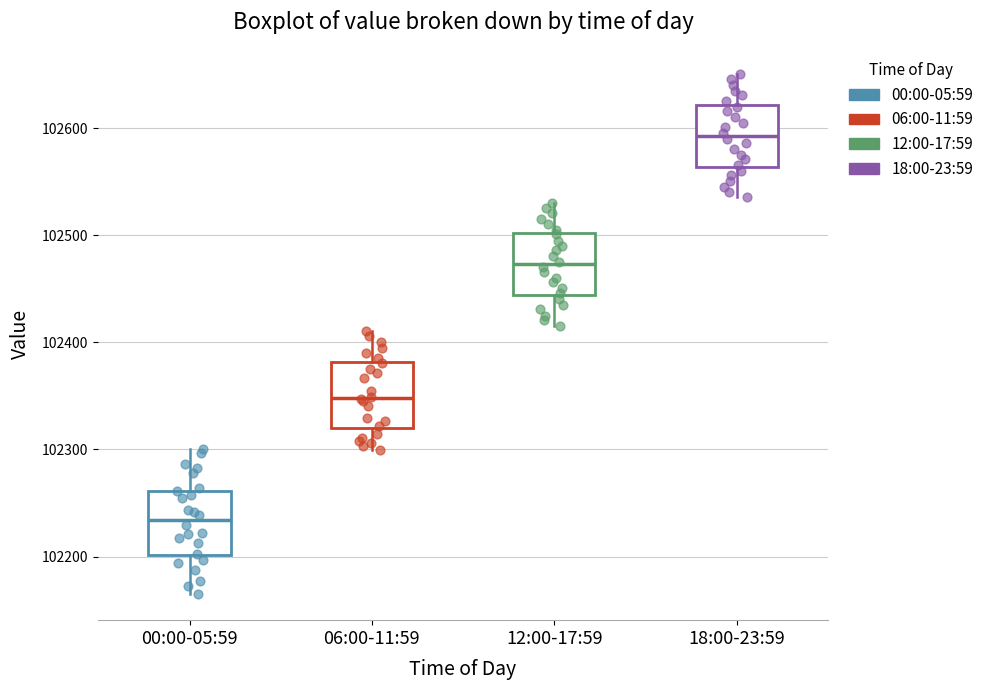

Where does the upper whisker of the box for 18:00-23:59 end on the y-axis? The values are not printed on the chart, so give them approximately, as read against the axis.

102650